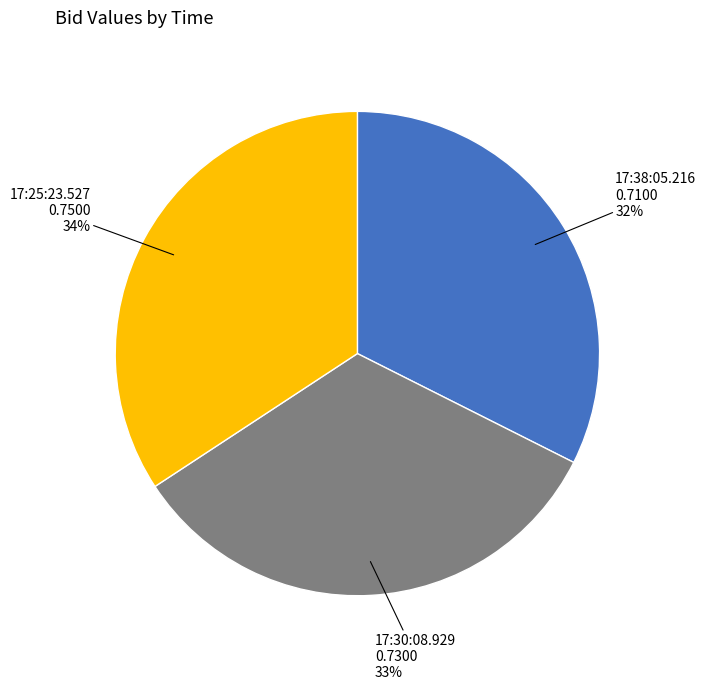

Is there any slice that represents more than half of the pie?

No